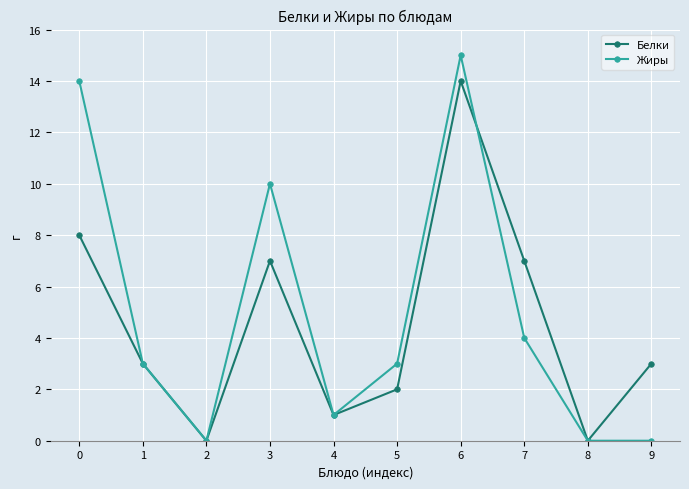

What is the difference between the maximum and second lowest values in the Жиры series?

15